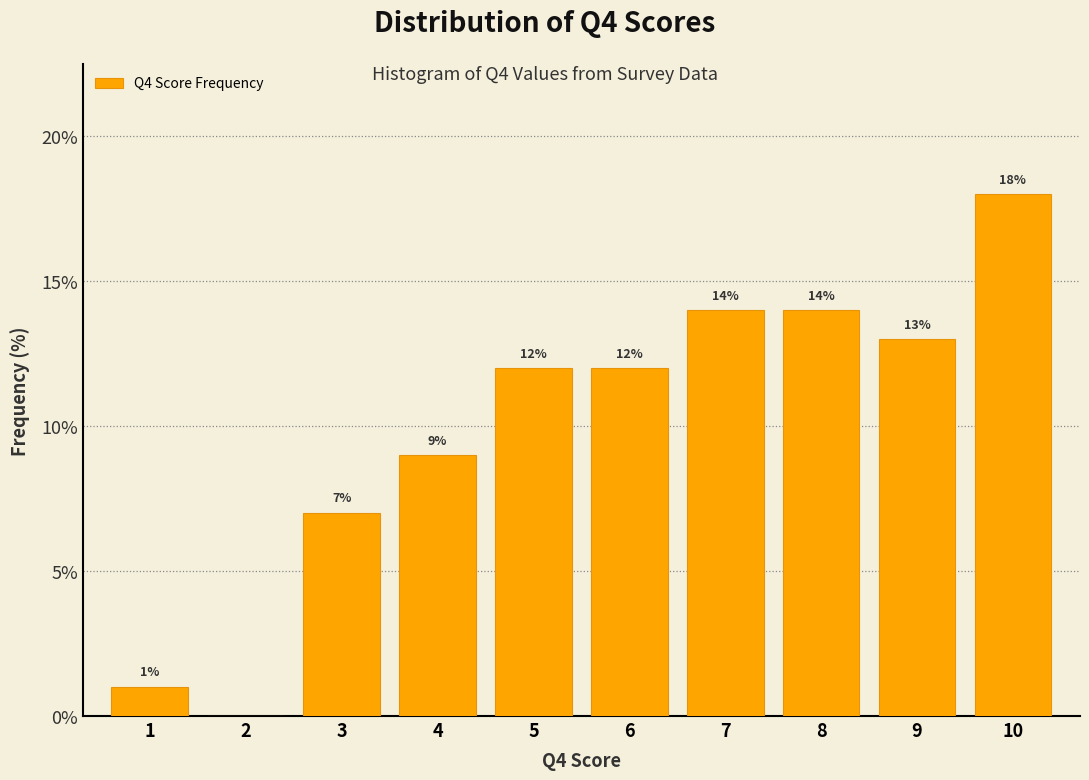

What is the sum of the values at 6 and 3?

19.0